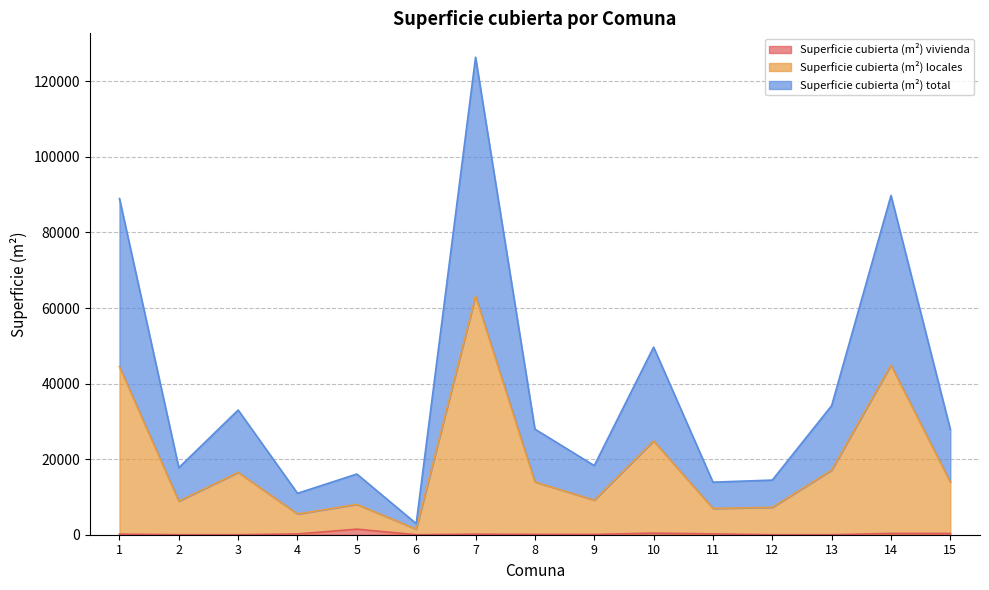

What is the average value of the Superficie cubierta (m²) total series?

38143